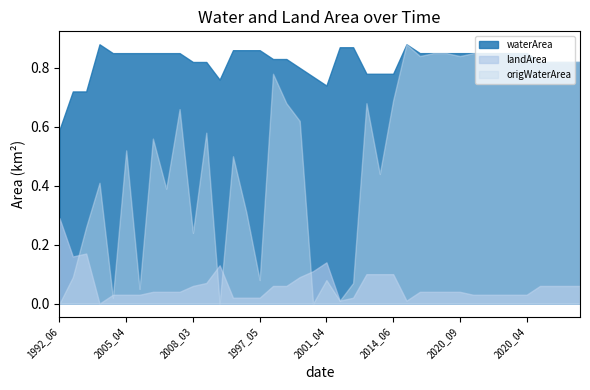

Rank the series by their average value, from highest to lowest.

waterArea, origWaterArea, landArea